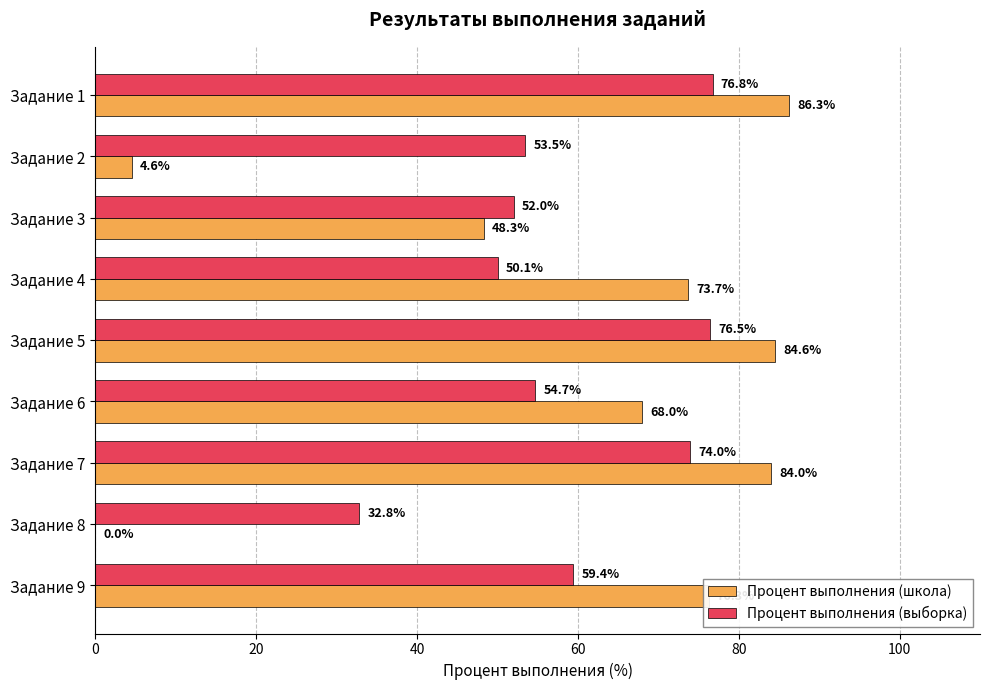

The value of Процент выполнения (выборка) at Задание 1 is 76.8. True or false?

True